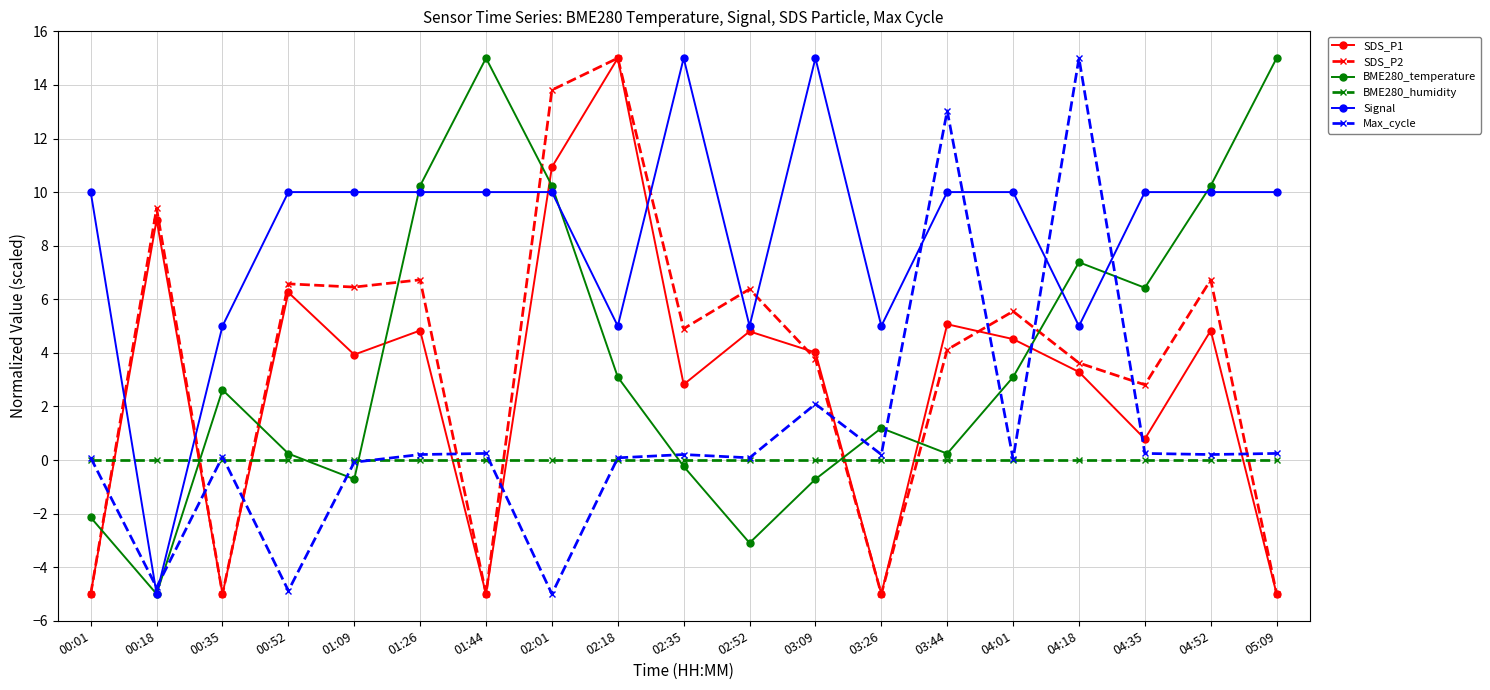

Between which two adjacent categories do BME280_humidity and BME280_temperature first intersect?

00:18 and 00:35